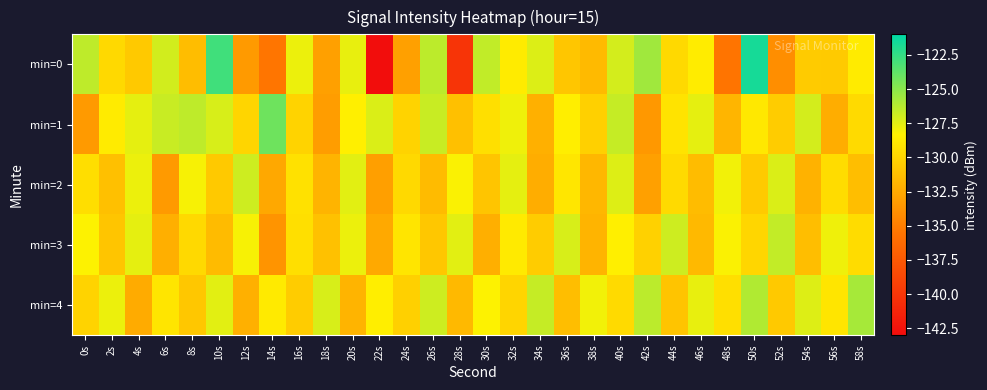

Which series has the largest range (max minus min)?

min=0